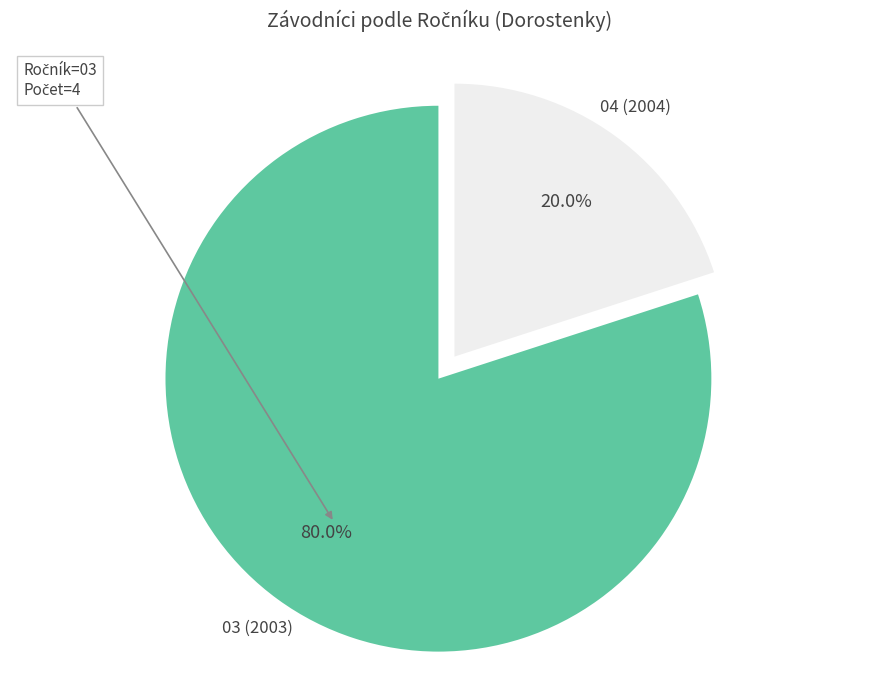

Is there any slice that represents more than half of the pie?

Yes